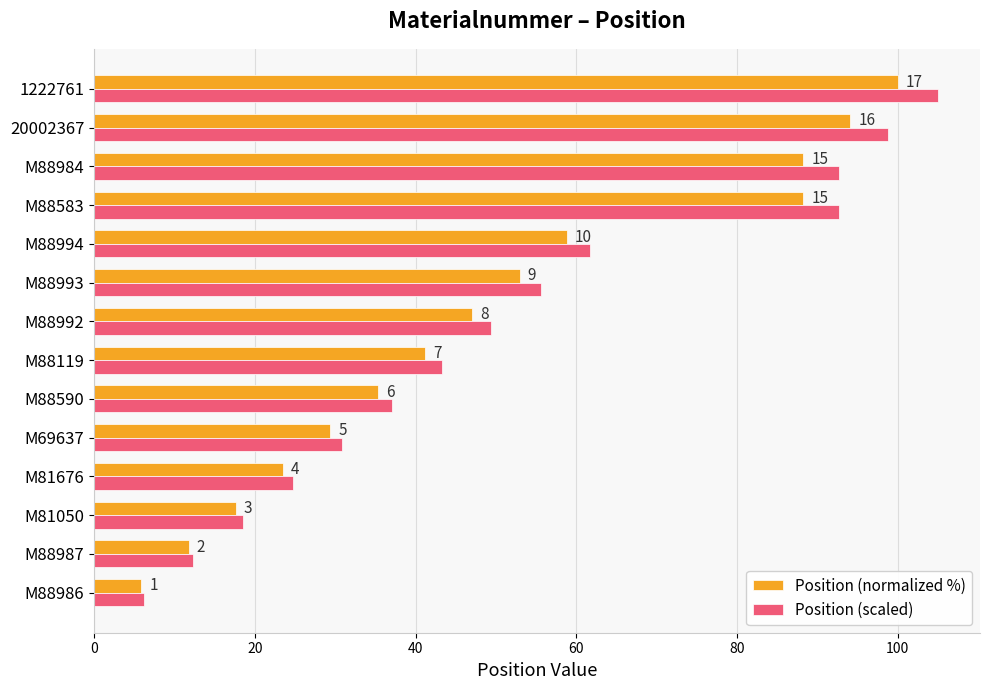

What are all the series names shown in the legend?

Position (normalized %), Position (scaled)